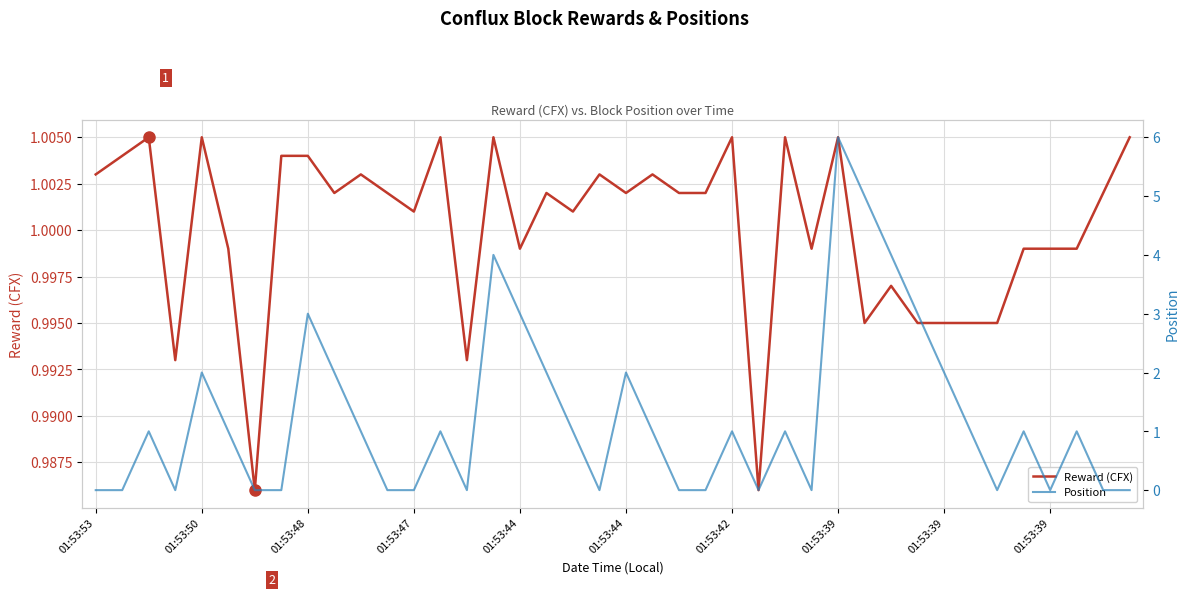

What are all the series names shown in the legend?

Reward (CFX), Position